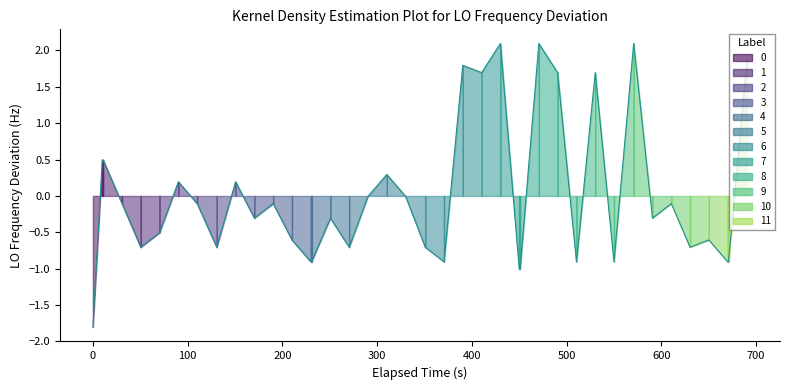

Does the chart display data point markers on the line(s)?

No